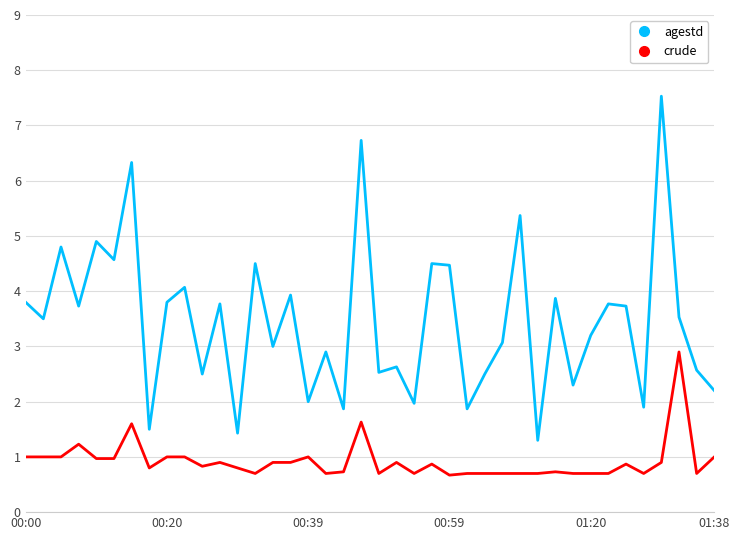

Rank the series by their maximum value, from lowest to highest.

crude, agestd